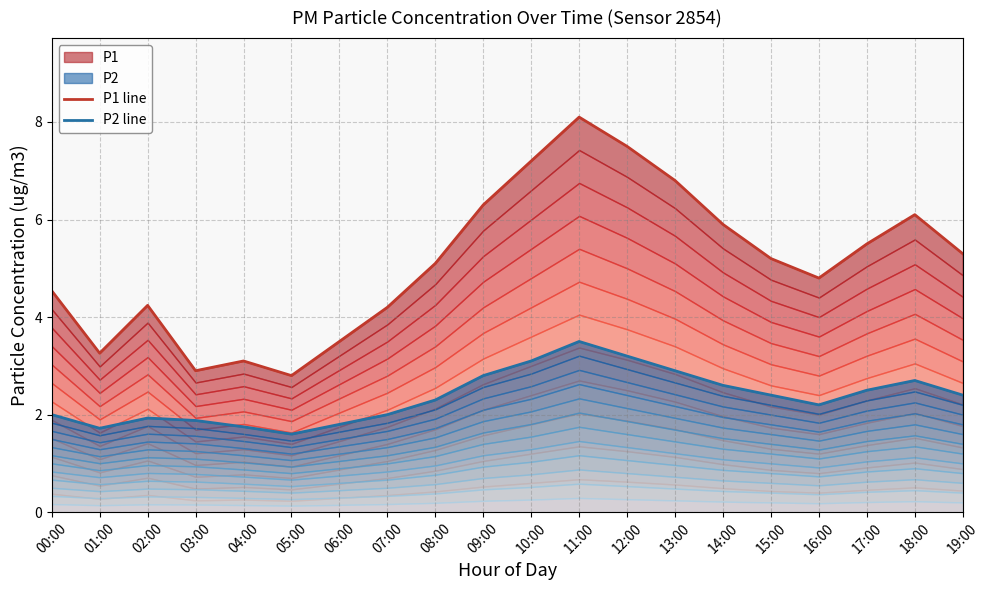

The P1 line series shows 6.3 at 09:00. True or false?

True